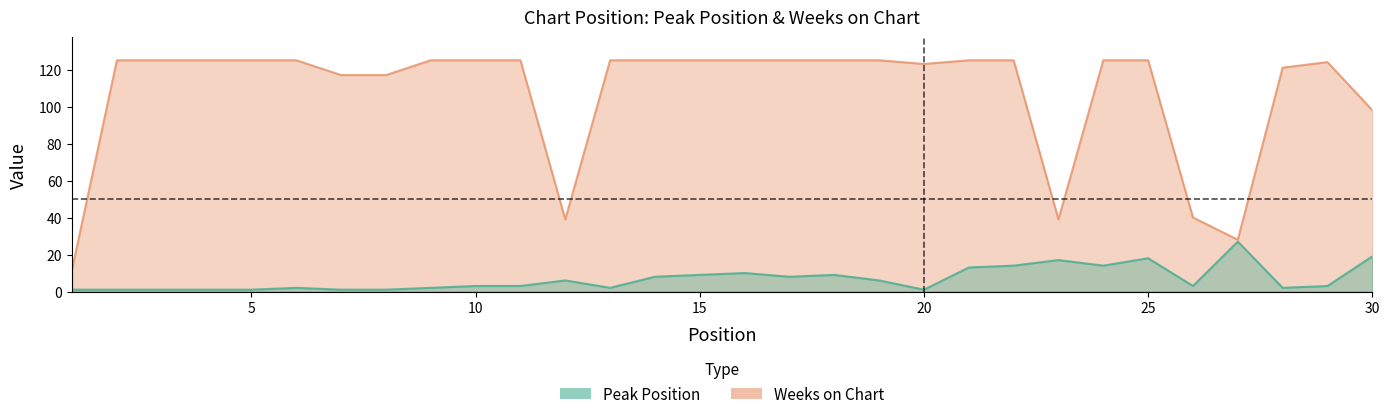

What is the value of the Peak Position point at the 24th from the left?

14